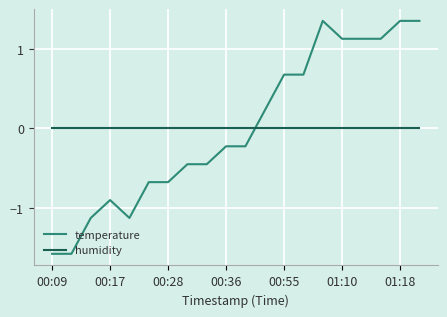

List the series in order of their peak value, highest first.

temperature, humidity